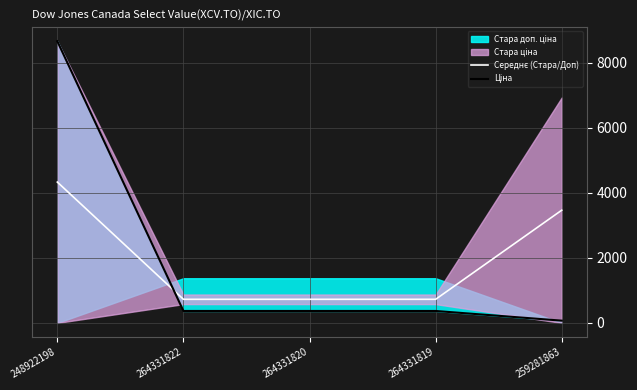

How many lines are shown in the chart?

2